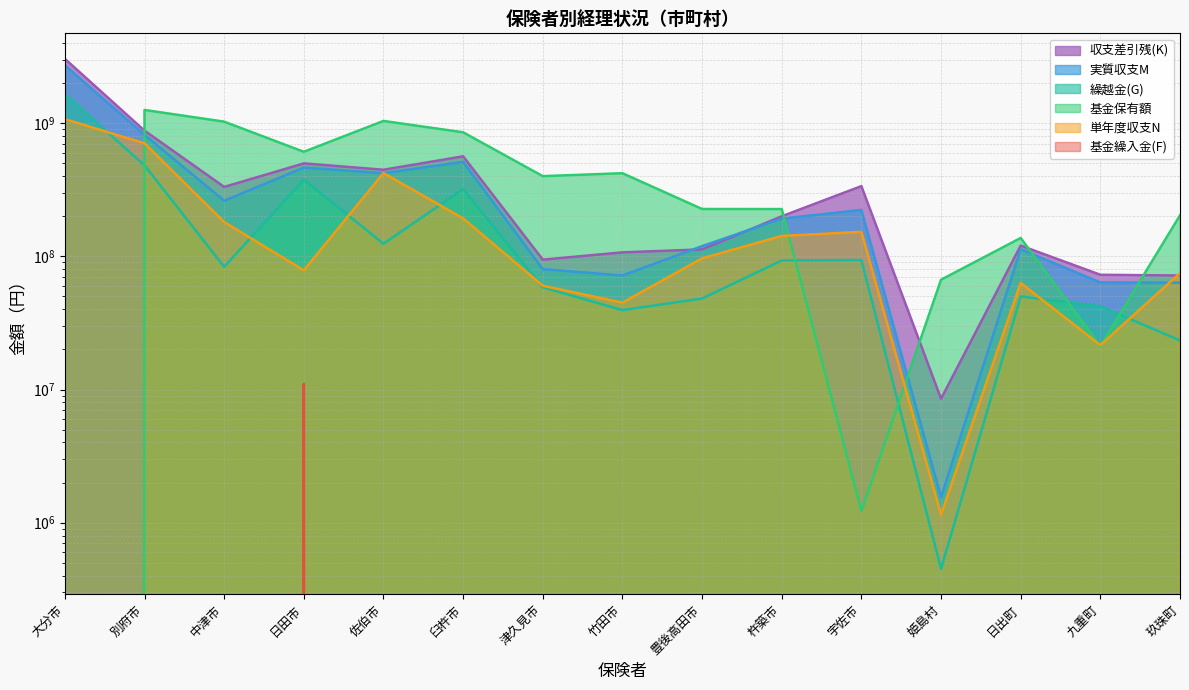

Reading left to right, transcribe all the data shown in this chart.

繰越金(G): 1652900746	483122502	83554000	376822216	124448788	320304018	58565887	39476453	48247895	93155211	93921426	449615	50044207	42172350	23356766
収支差引残(K): 3048197310	880141306	332498260	499464256	447534899	564454599	94505462	107213053	112860914	200059537	337103896	8520272	120539739	72750898	71828093
実質収支M: 2726592080	818866027	261670224	464696568	421529816	512956640	80123405	71848625	119376545	192116075	223370765	1552099	113188514	63681657	63444475
単年度収支N: 1073691334	707148973	181097051	78575072	422509816	192810690	60215825	44921608	96649272	142428864	152812851	1147198	63159379	21525307	74845341
基金保有額: 0	1259154872	1028072219	610541429	1040947740	855358205	400577387	421412274	226994337	226702000	1222761	66773361	137494690	21166534	203295808
基金繰入金(F): 0	0	0	11027300	0	0	0	0	0	0	0	0	0	0	0